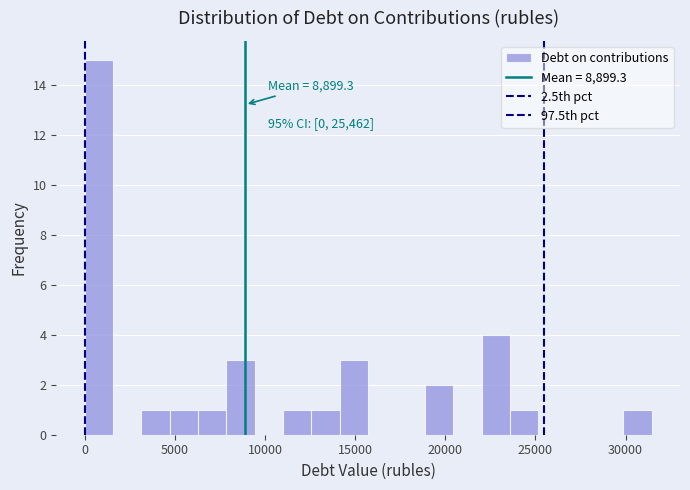

Read against the x-axis, roughly where is the centre of the tallest bar?

1000